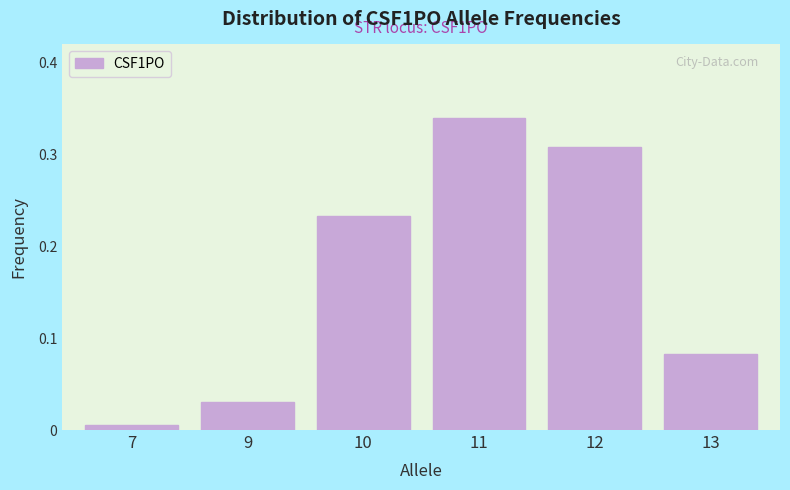

At which category does the chart reach its minimum across all series?

7